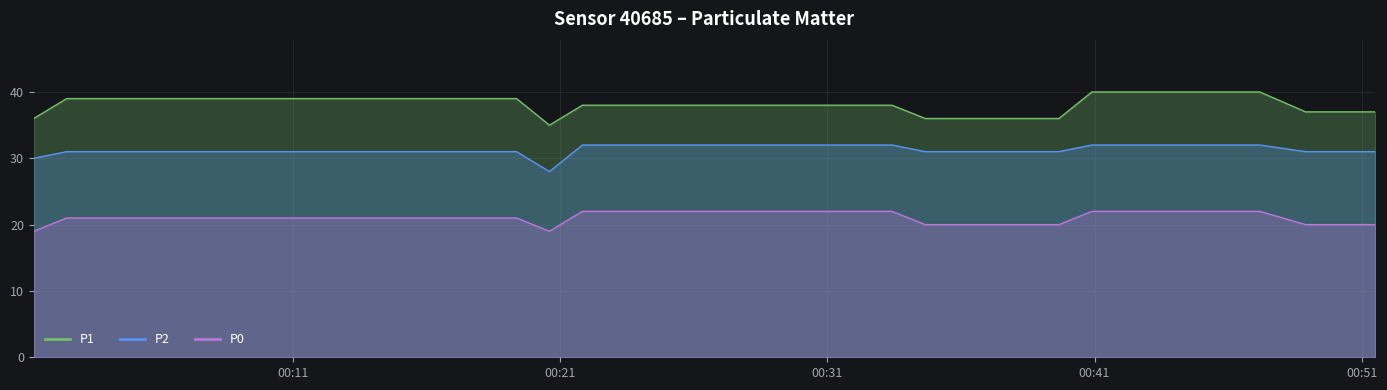

How many interior local valleys does the P1 series have?

1